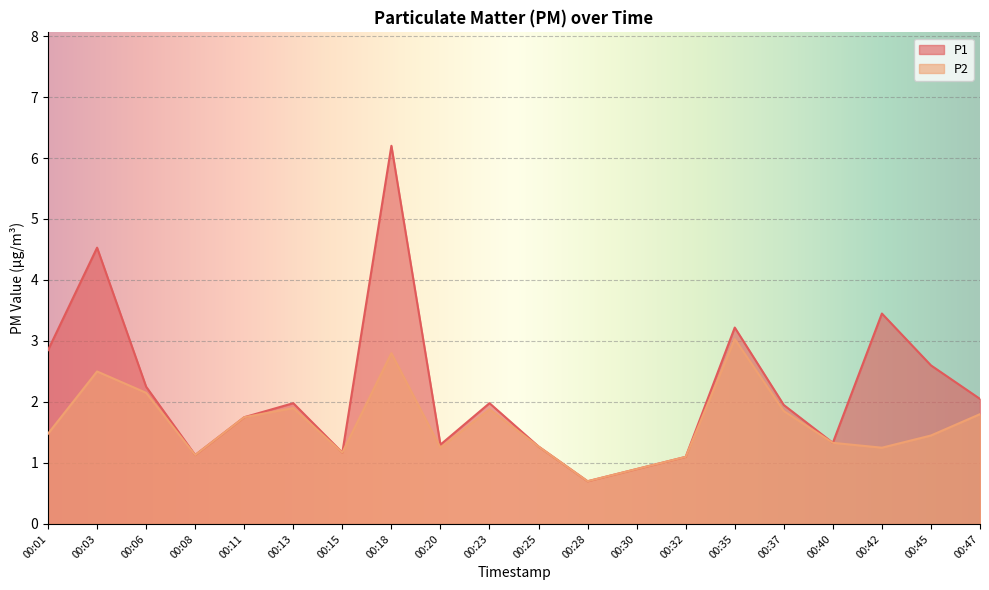

True or false: P2 and P1 intersect in this chart.

False